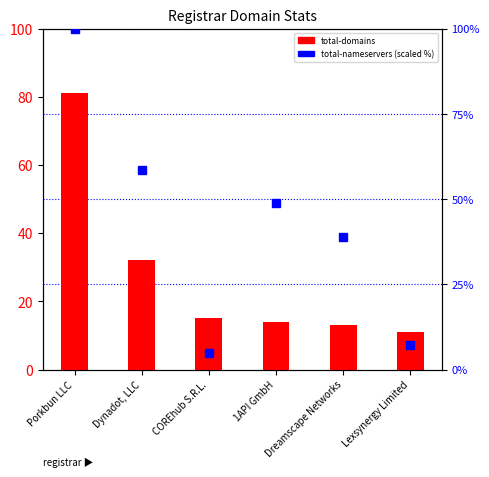

What is the value of the total-nameservers bar at the 3rd from the left?

4.9